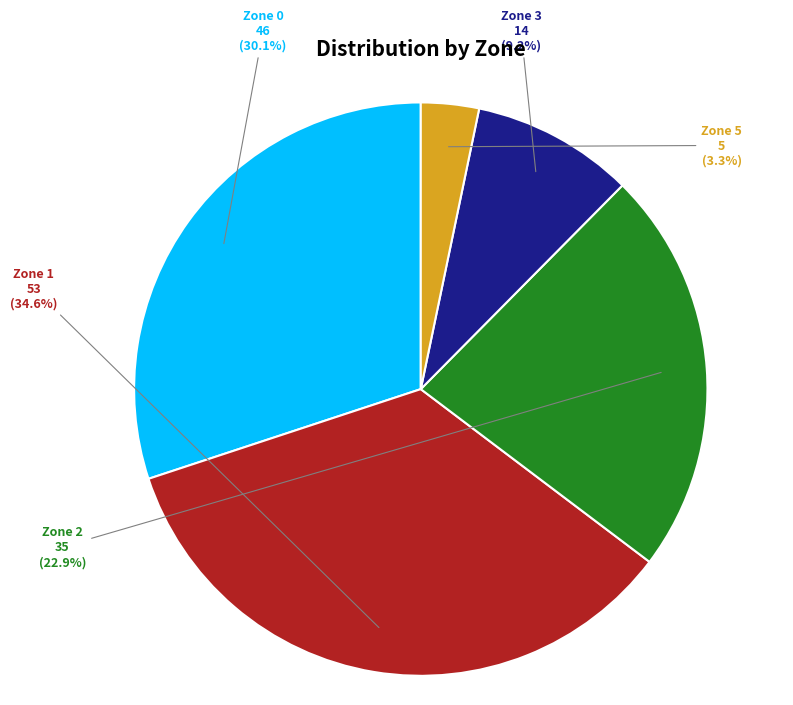

To the nearest percent, what is the difference between the largest and smallest slice percentages?

31%